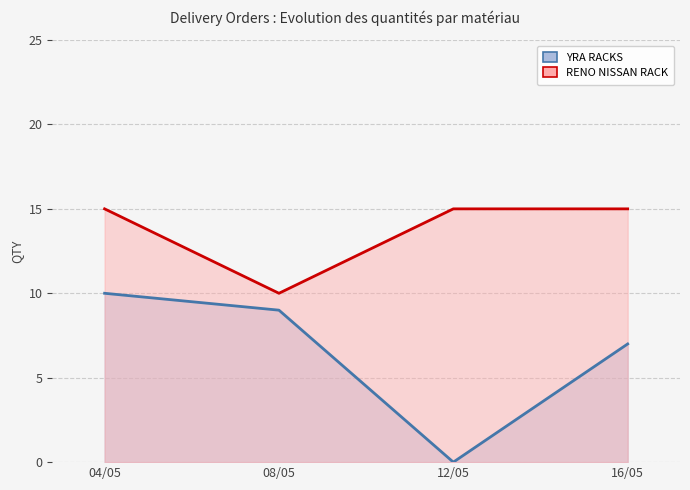

Where is RENO NISSAN RACK nearest to the value 12?

08/05